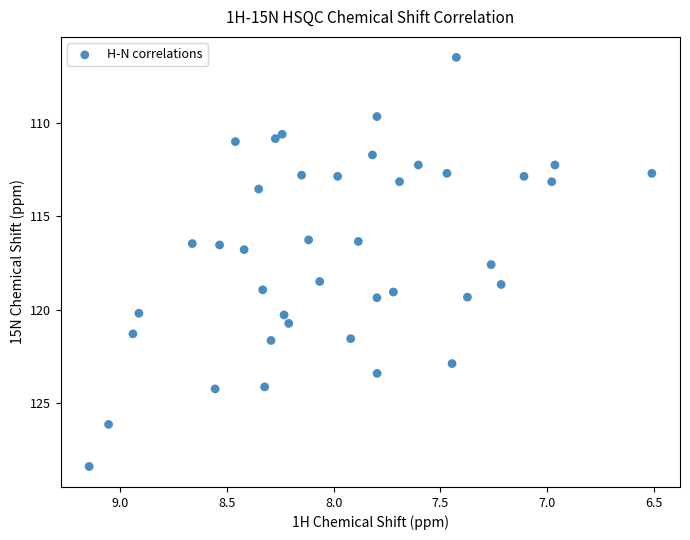

What is the range of Y values (max minus min)?

21.9